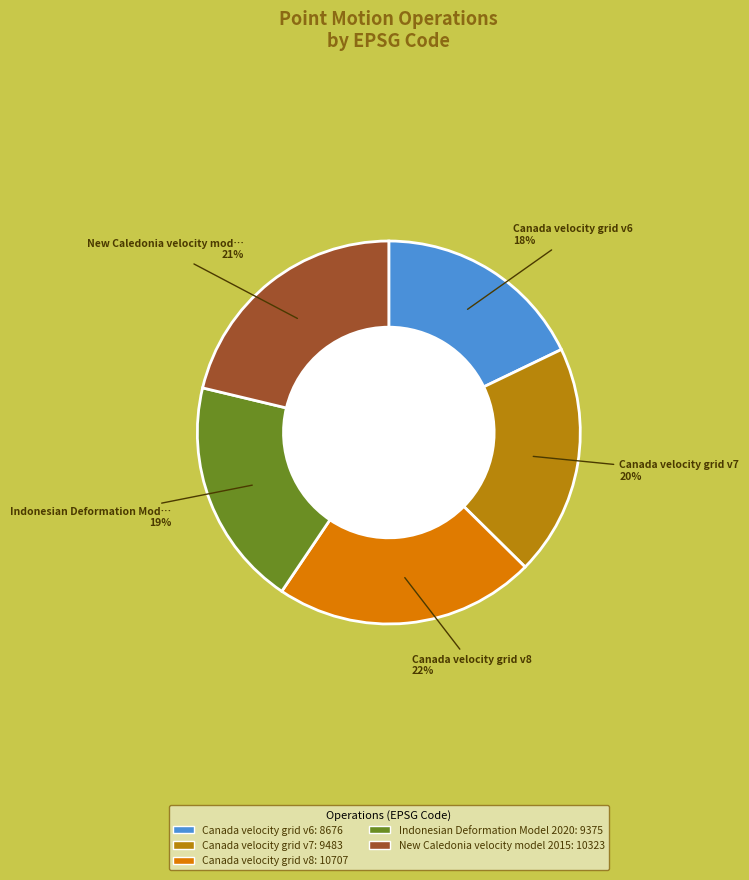

To the nearest percent, what is the average slice percentage?

20%